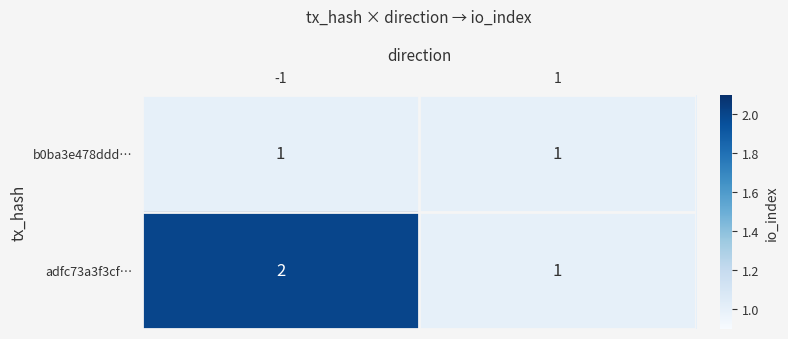

Count the number of data series in this chart.

2